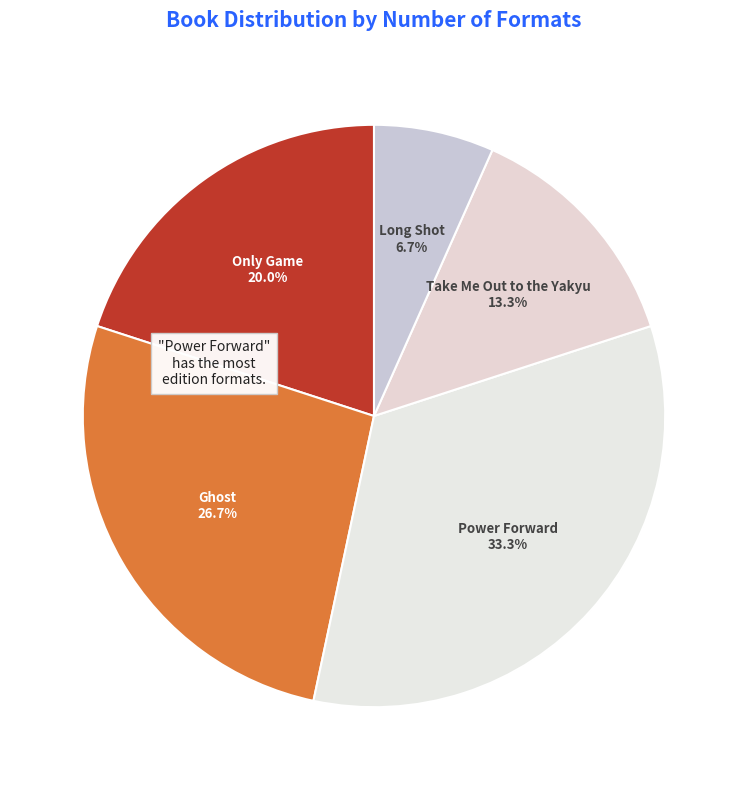

How many slices are in this pie chart?

5